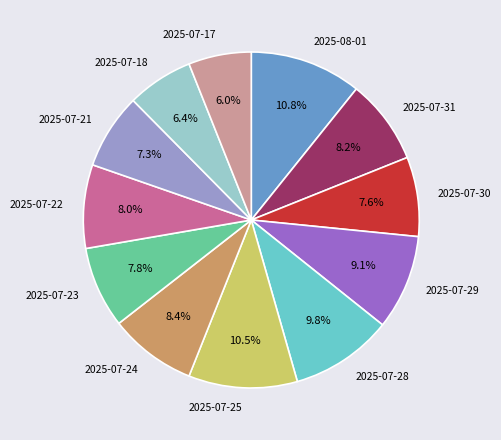

Do 2025-07-23 and 2025-07-24 together represent more than half of the pie?

No